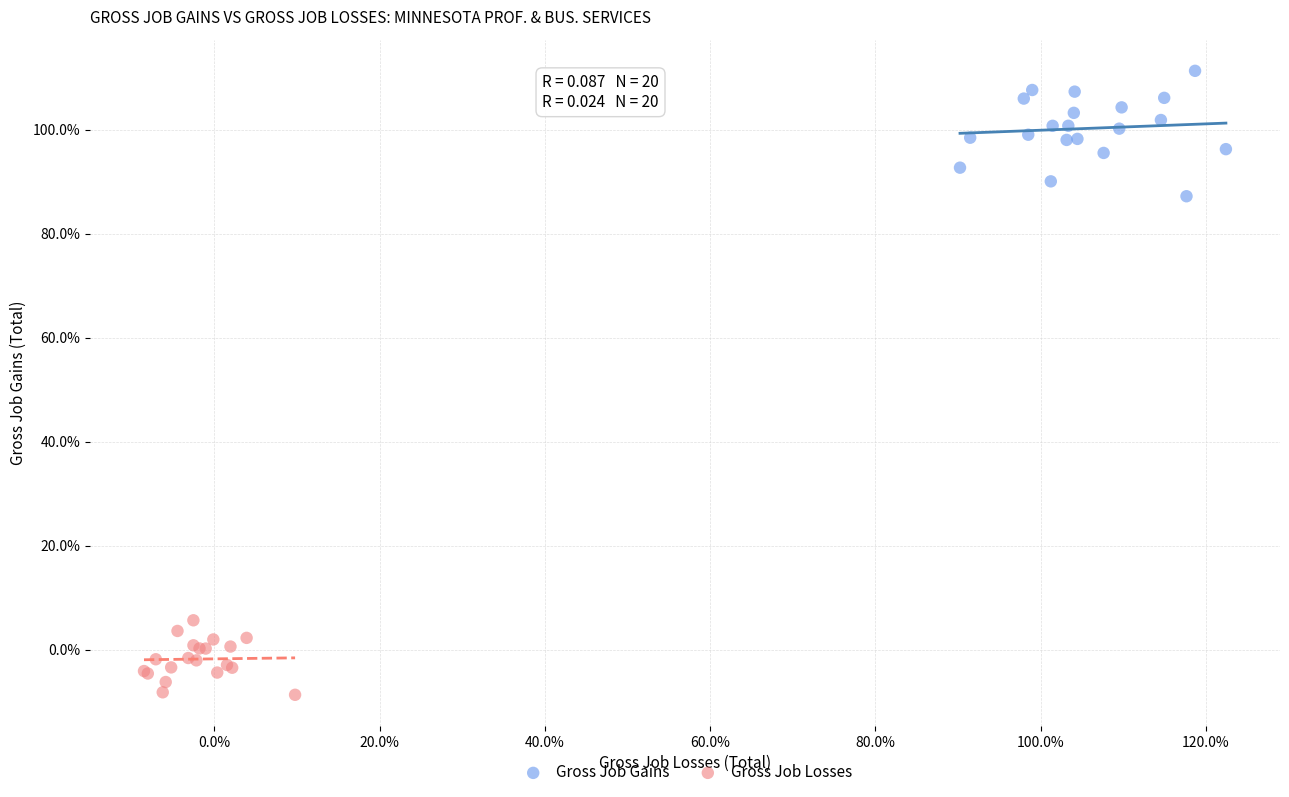

Which series reaches the maximum Y coordinate?

Gross Job Gains